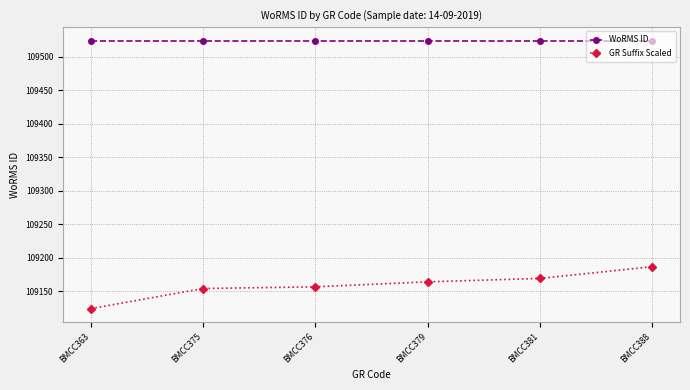

Is this an area chart (filled region under the line)?

No